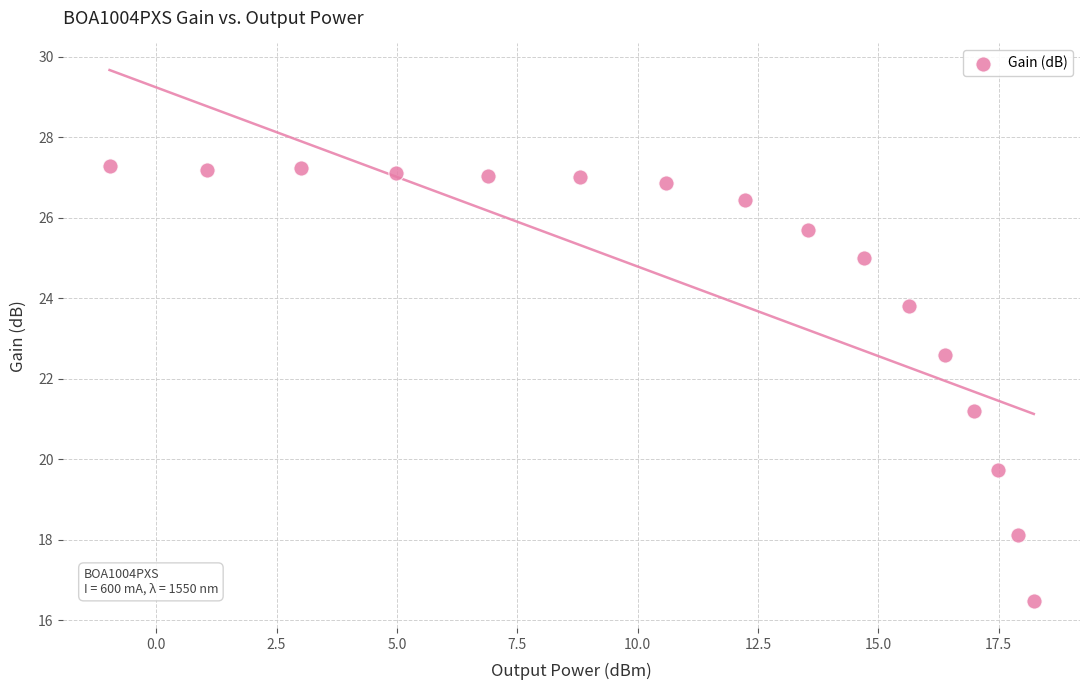

What Y value in the scatter plot is closest to 21?

21.2